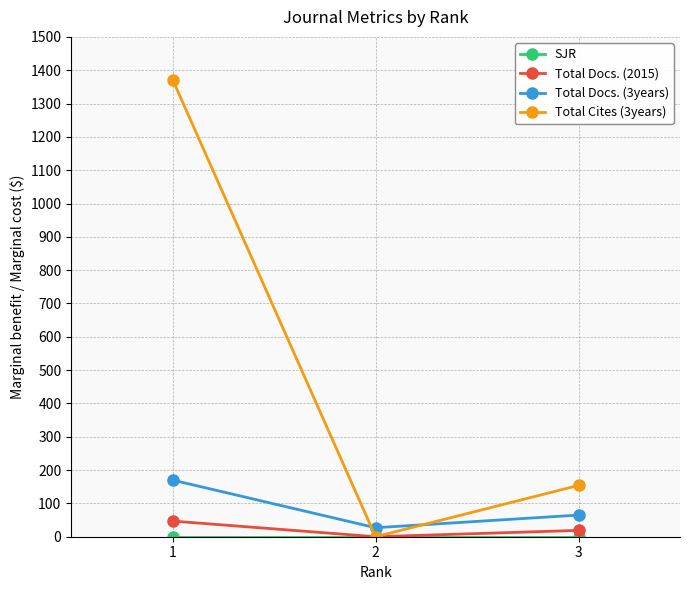

What is the maximum value shown in the chart?

1372